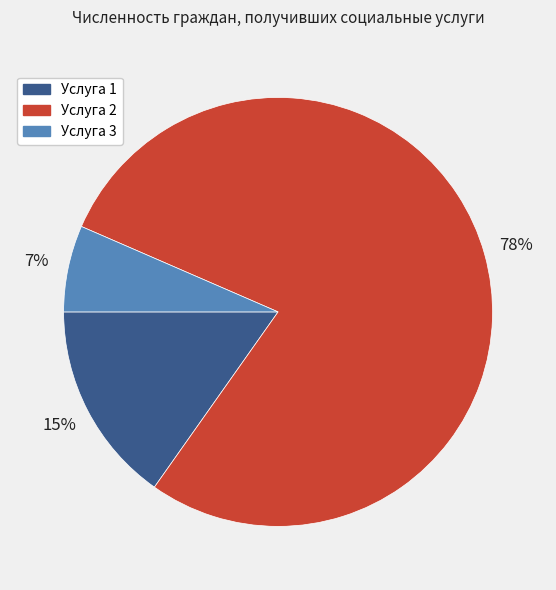

To the nearest percent, what is the average slice percentage?

33%